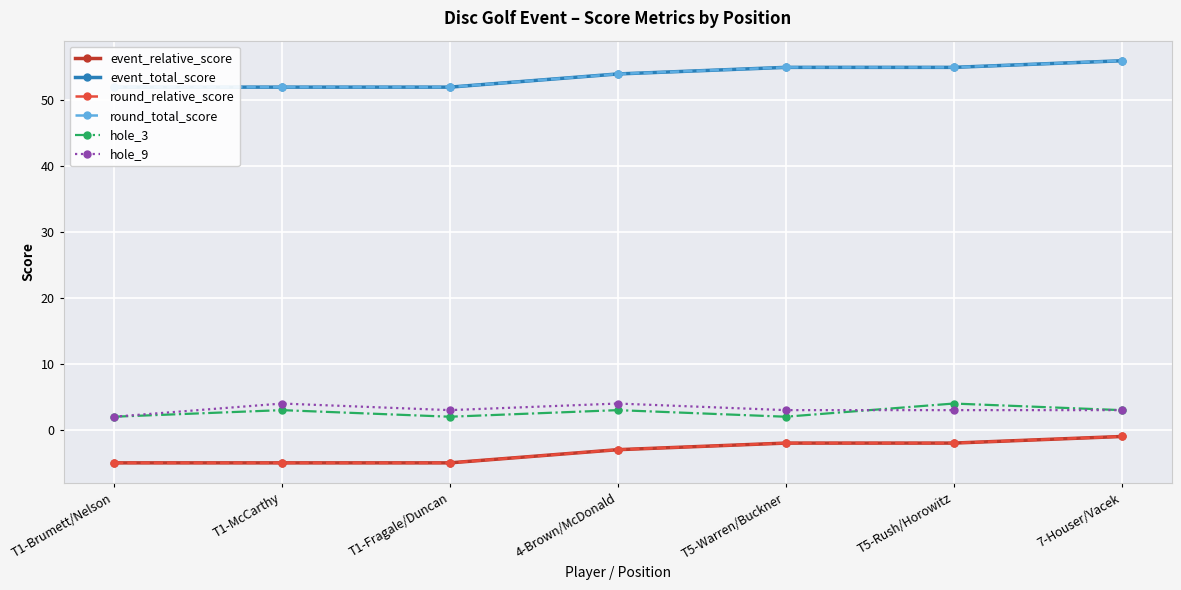

What is the lowest value of the round_relative_score series?

-5